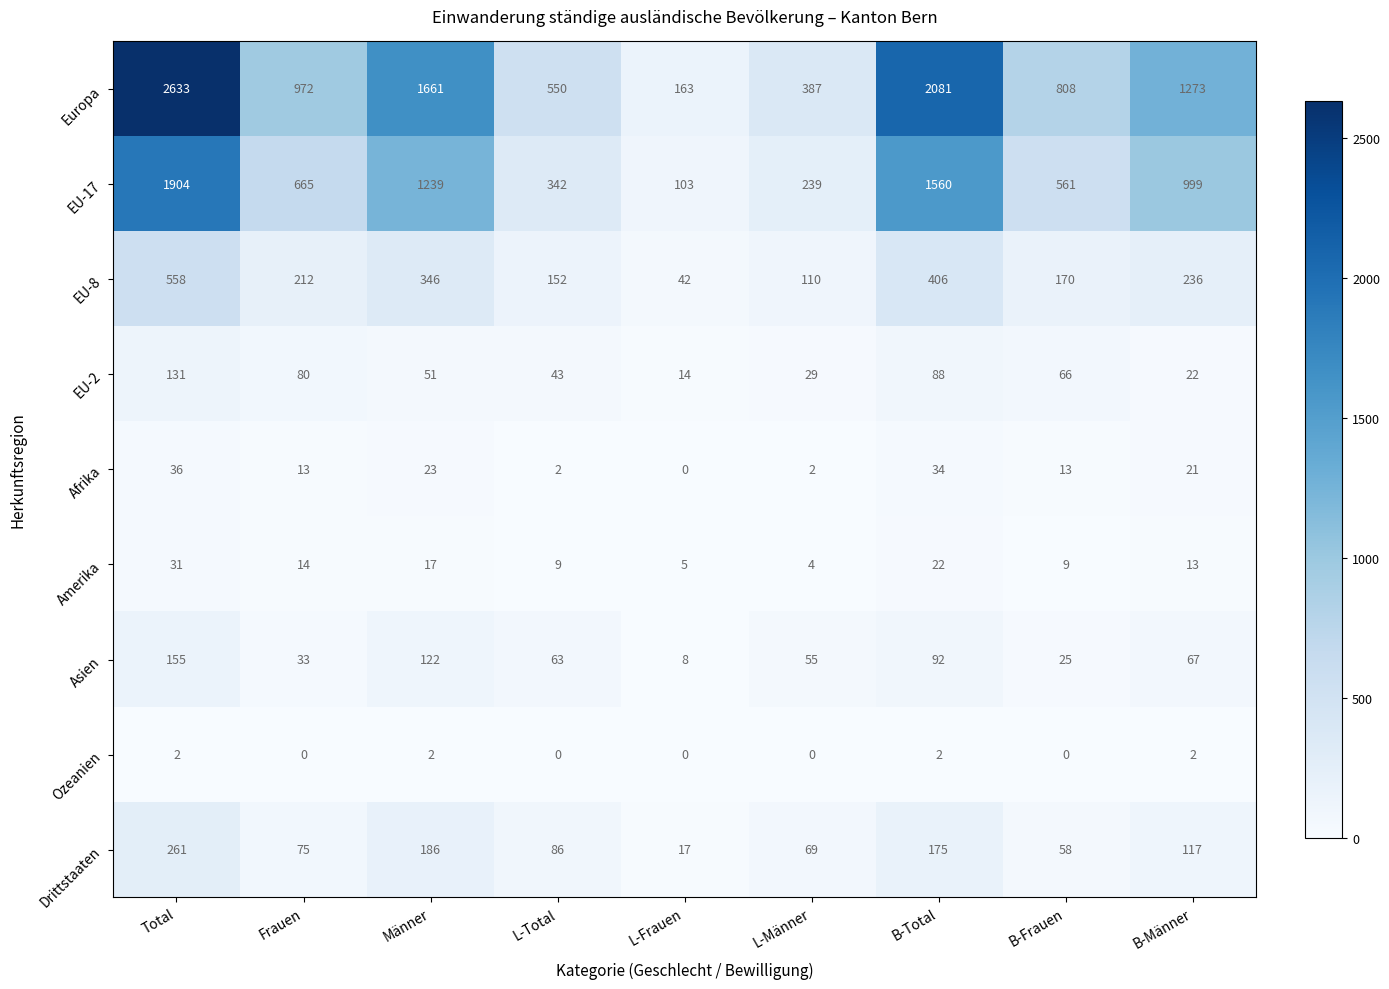

The value of Europa at Frauen is 1297. True or false?

False